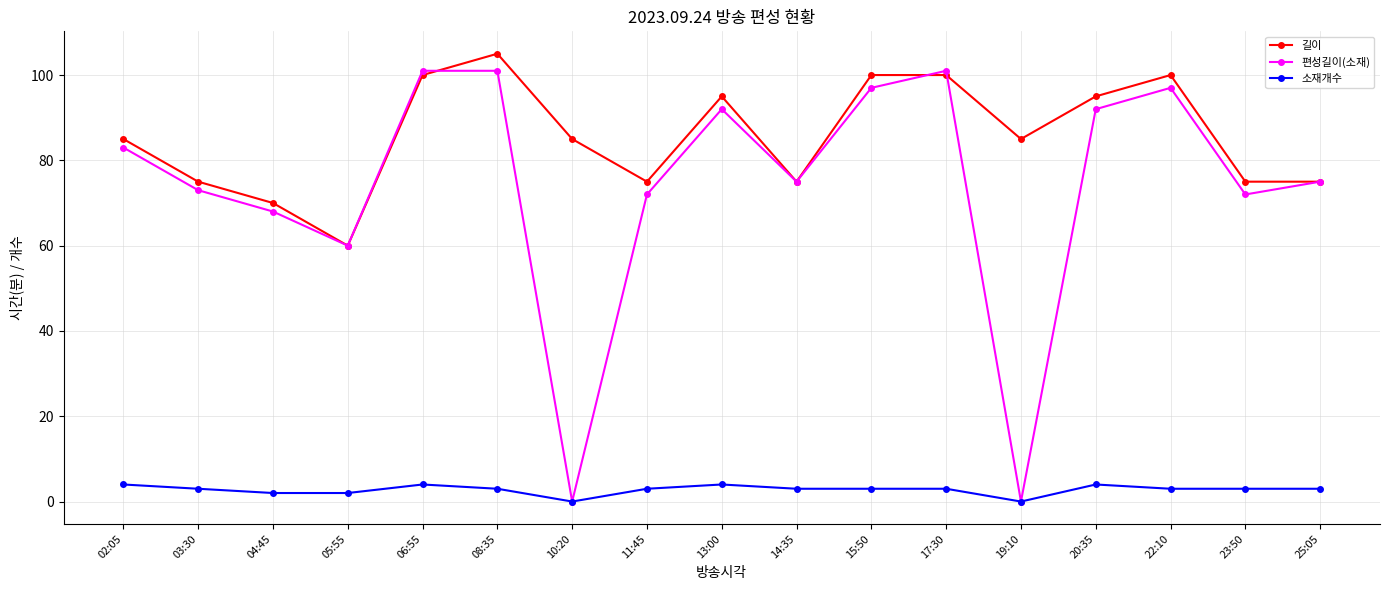

At which label is 편성길이(소재) closest to 50?

05:55